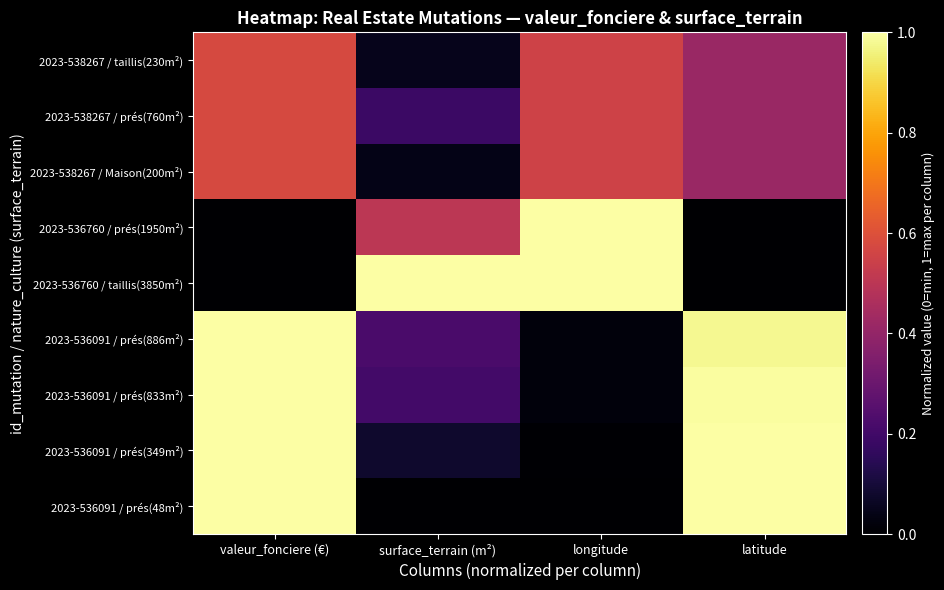

Which category has the highest value across all series?

valeur_fonciere (€)